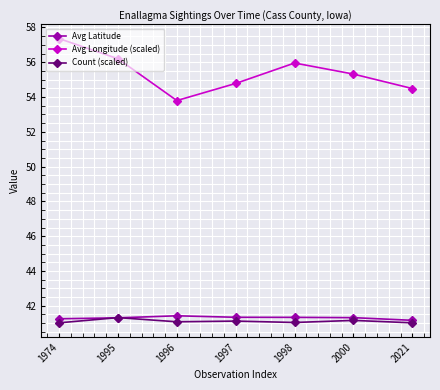

What is the greatest value displayed?

57.4